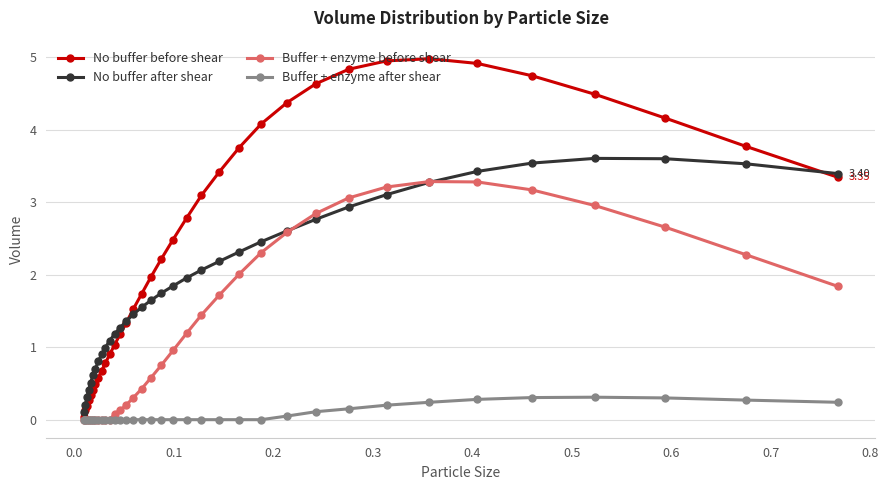

List the series in order of their overall mean, lowest first.

Buffer + enzyme after shear, Buffer + enzyme before shear, No buffer after shear, No buffer before shear